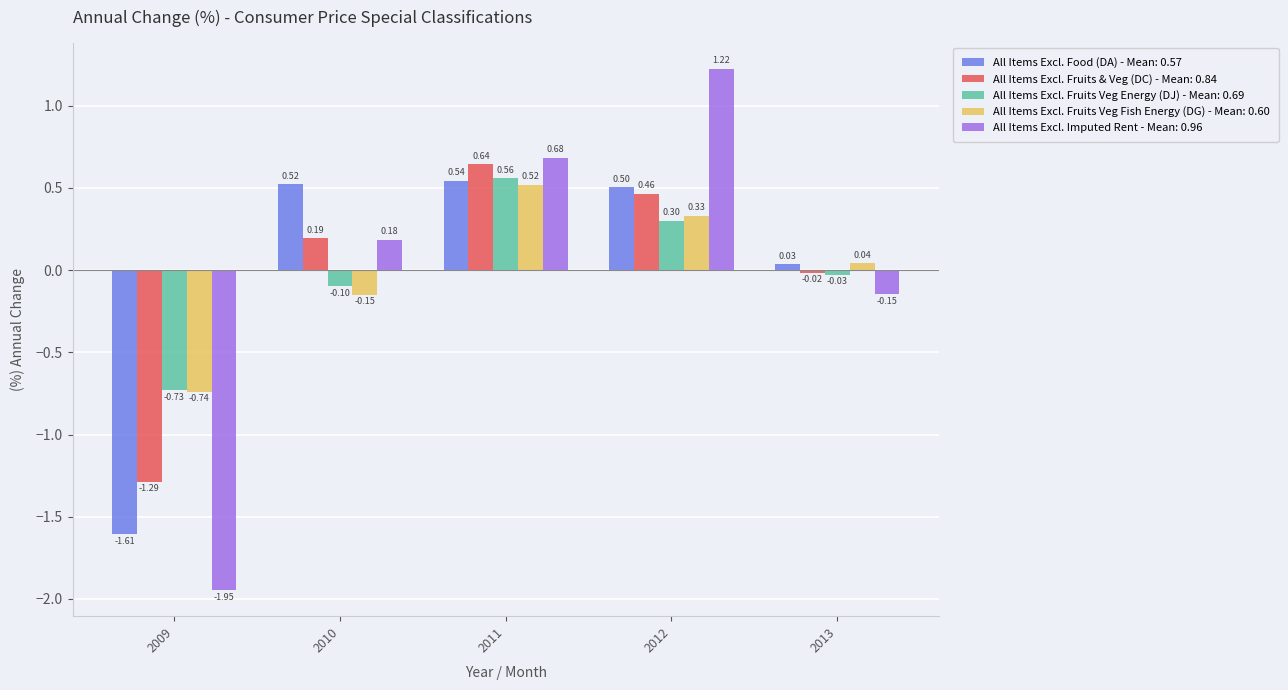

Rank the series by their maximum value, from lowest to highest.

All Items Excl. Fruits Veg Fish Energy (DG) - Mean: 0.60, All Items Excl. Food (DA) - Mean: 0.57, All Items Excl. Fruits Veg Energy (DJ) - Mean: 0.69, All Items Excl. Fruits & Veg (DC) - Mean: 0.84, All Items Excl. Imputed Rent - Mean: 0.96